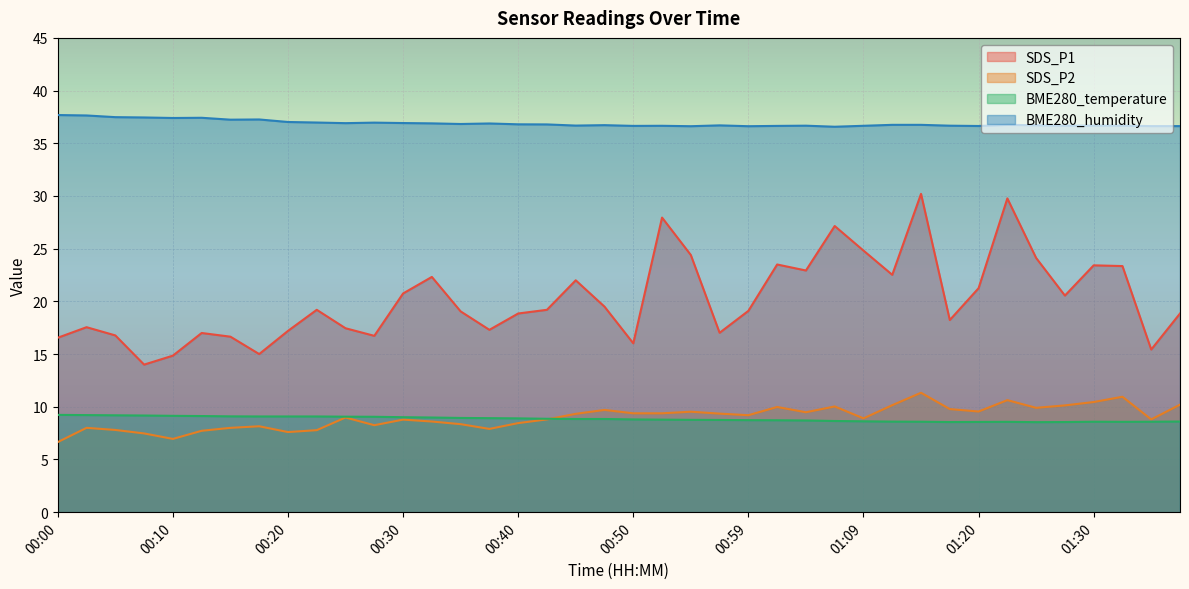

At which category does SDS_P1 reach its first local valley?

00:07